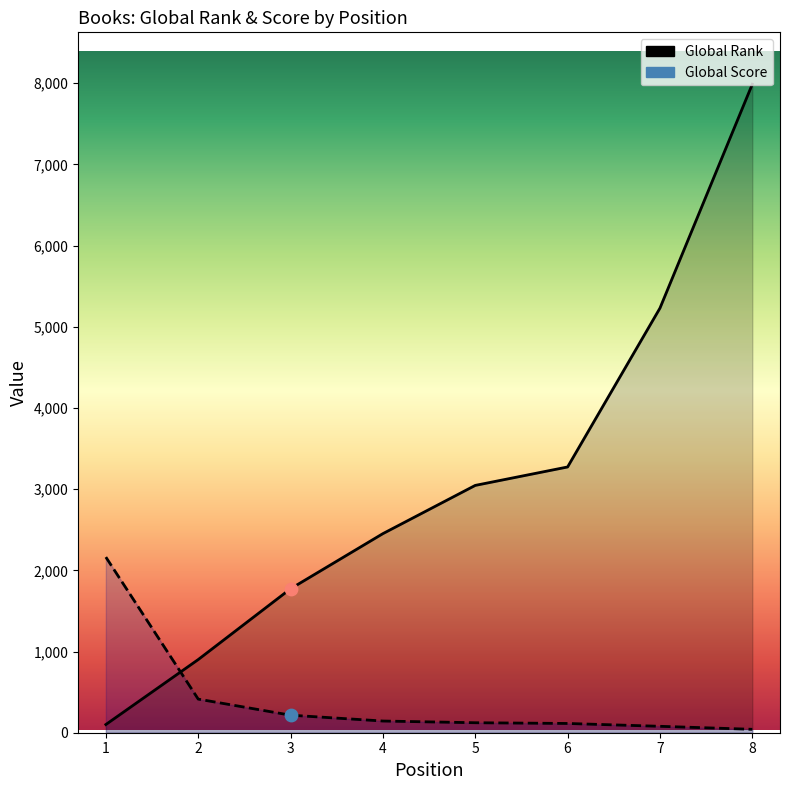

At which category is the sum across all series the highest?

8